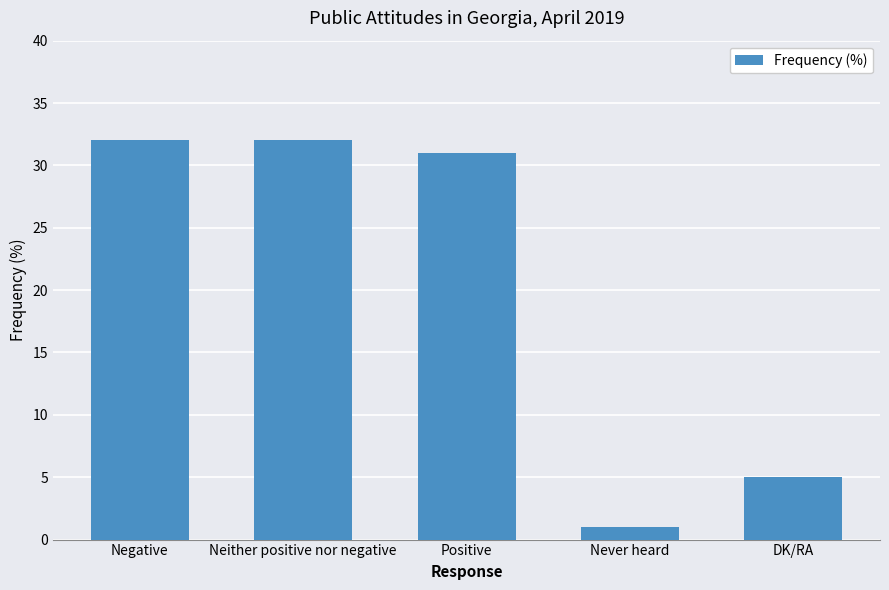

What is the value of the 5th bar from the left?

5